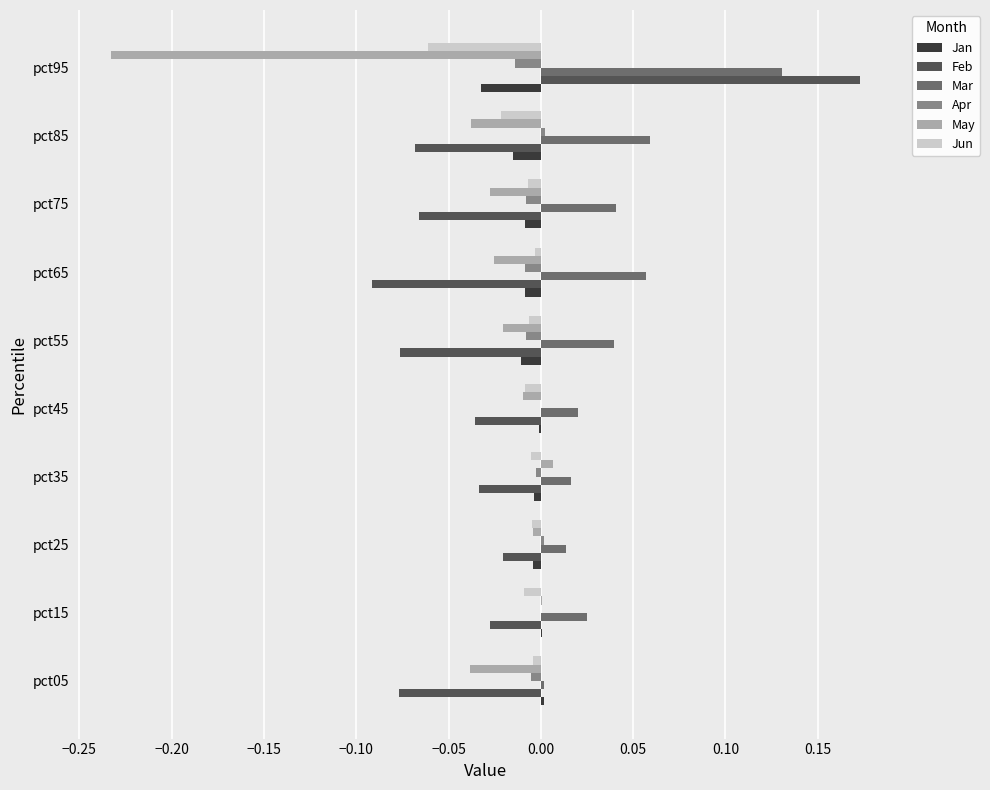

Is it true that Jan equals -0.0 at pct75?

True